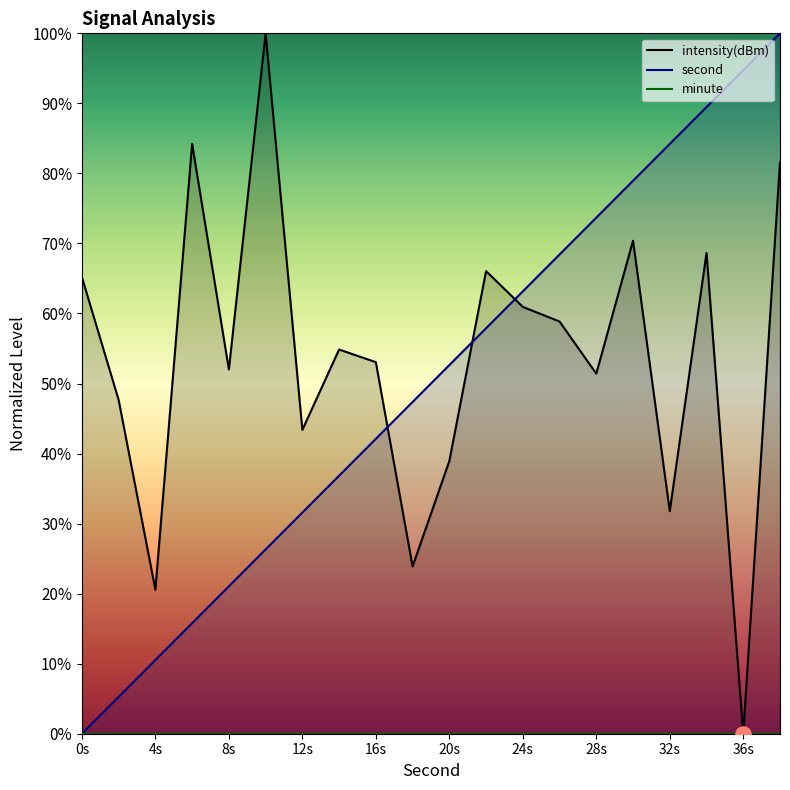

What are all the series names shown in the legend?

intensity(dBm), second, minute